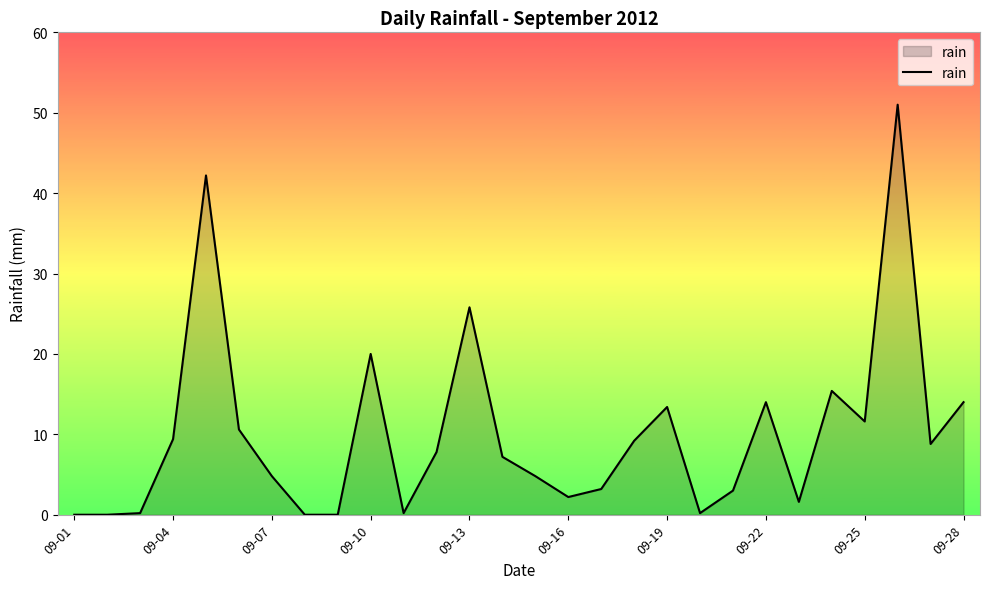

True or false: there are more than 0 points higher than both neighbors.

True